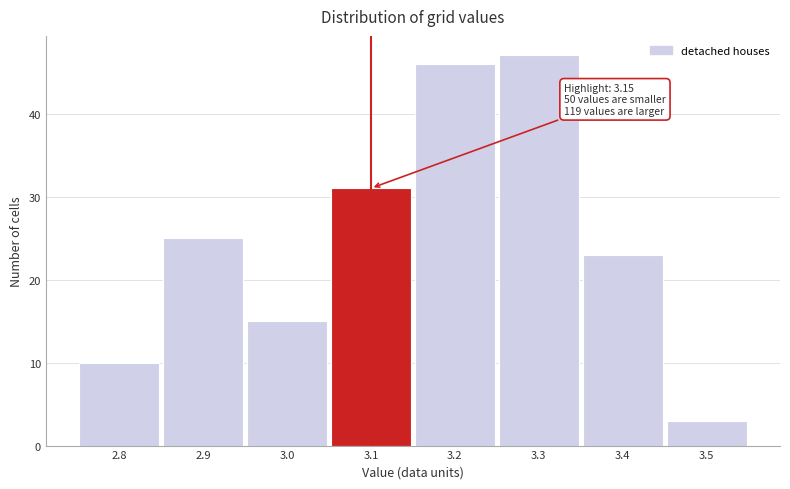

Reading left to right, list all the values displayed in this chart.

2.8=10	2.9=25	3.0=15	3.1=31	3.2=46	3.3=47	3.4=23	3.5=3